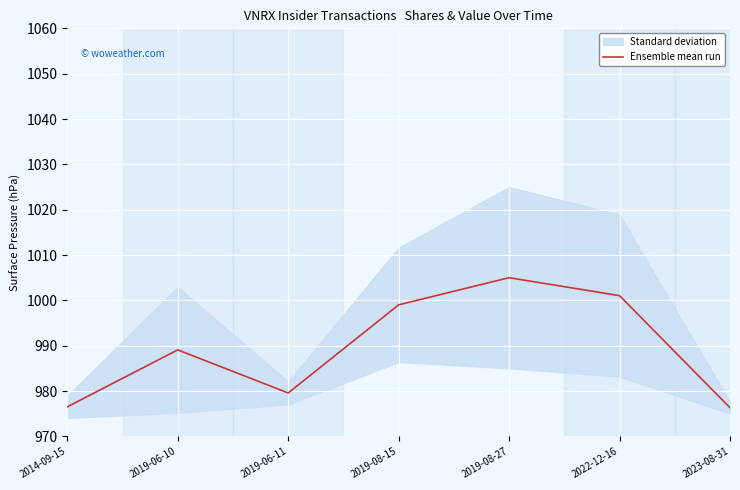

Is it true that the value at 2019-06-11 is 589.3?

False